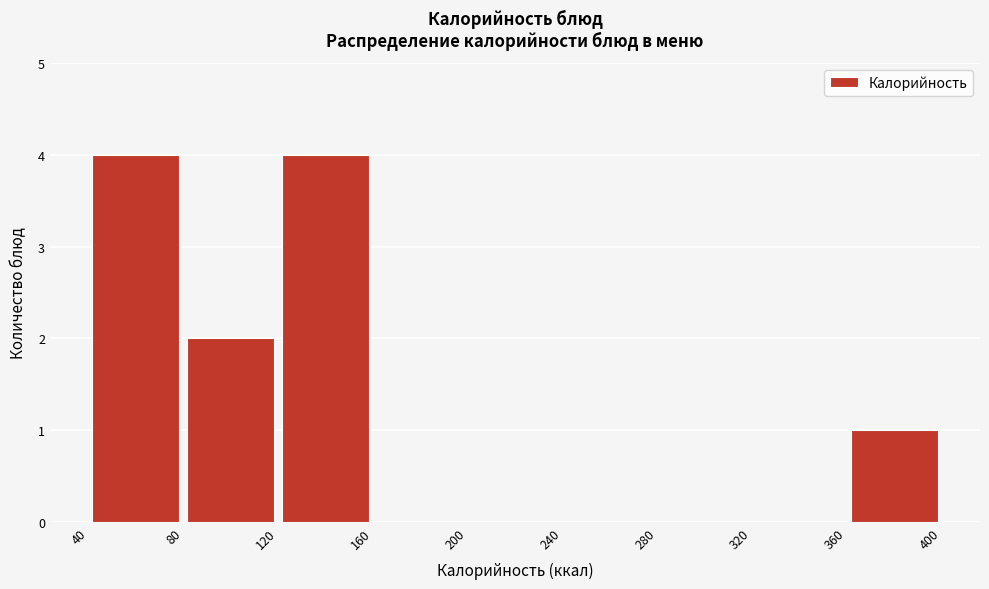

Reading left to right, list every bar in this chart as the range it spans on the x-axis followed by its height. The values are not printed on the chart, so give them approximately, as read against the axis.

40 to 80: 4
80 to 120: 2
120 to 160: 4
160 to 200: 0
200 to 240: 0
240 to 280: 0
280 to 320: 0
320 to 360: 0
360 to 400: 1